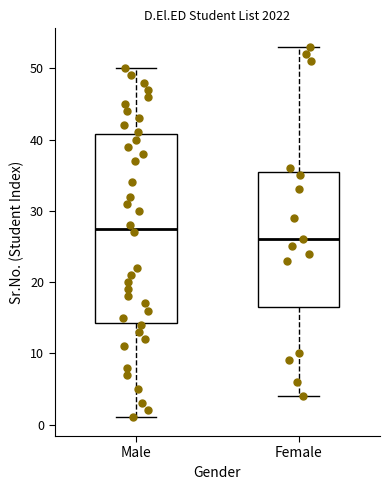

Reading left to right, transcribe this box plot: for each box, give where its median line is, the range the box spans, and where its two whiskers end, as read against the y-axis. The values are not printed on the chart, so give them approximately, as read against the axis.

Male: median 28, box 14 to 41, whiskers 1 to 50
Female: median 26, box 17 to 36, whiskers 4 to 53